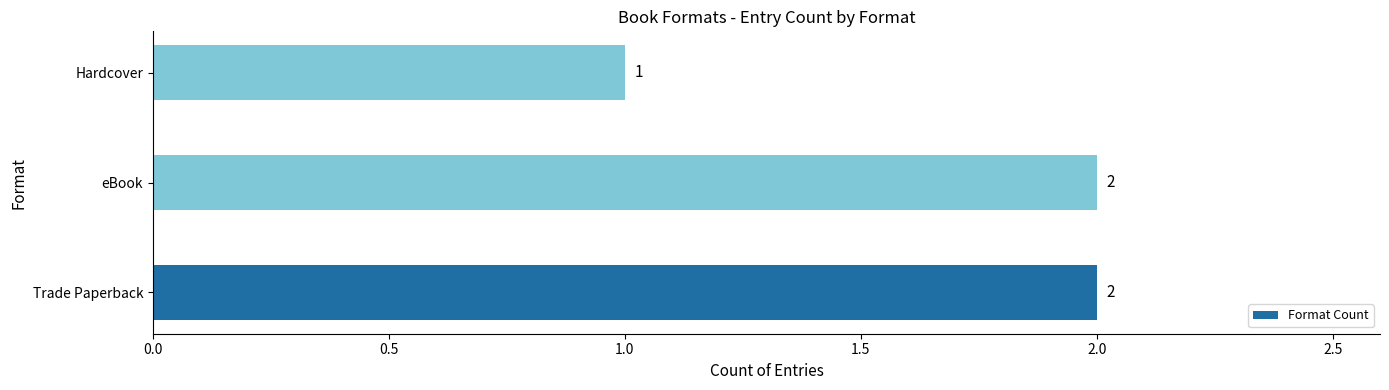

True or false: the data shows 3 at Trade Paperback.

False